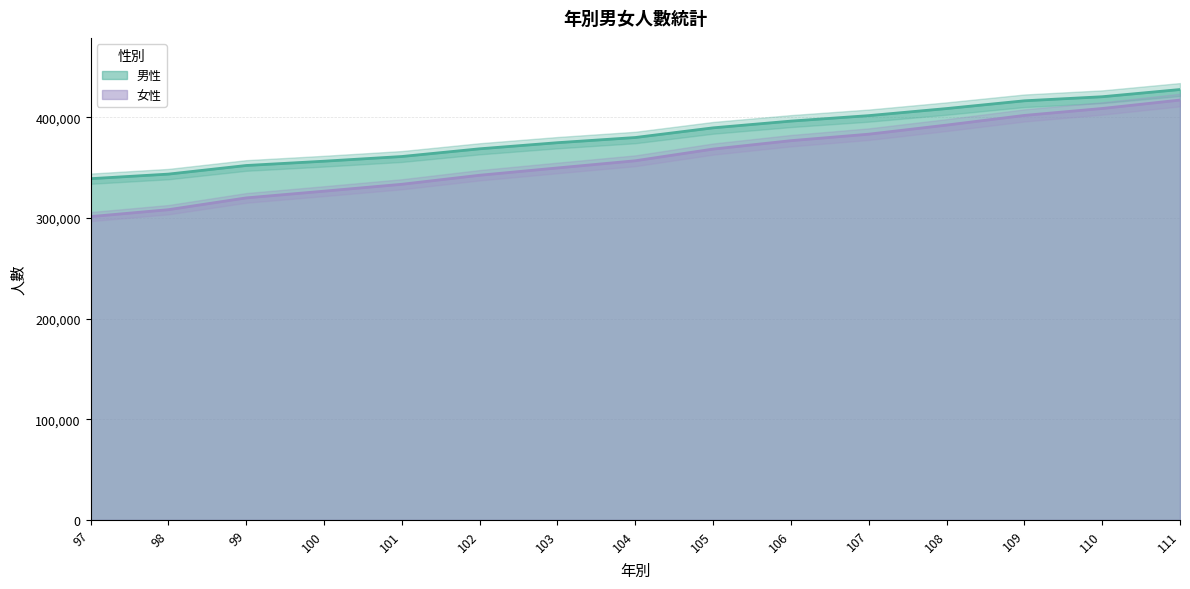

What is the approximate value of 女性 at 109?

401743